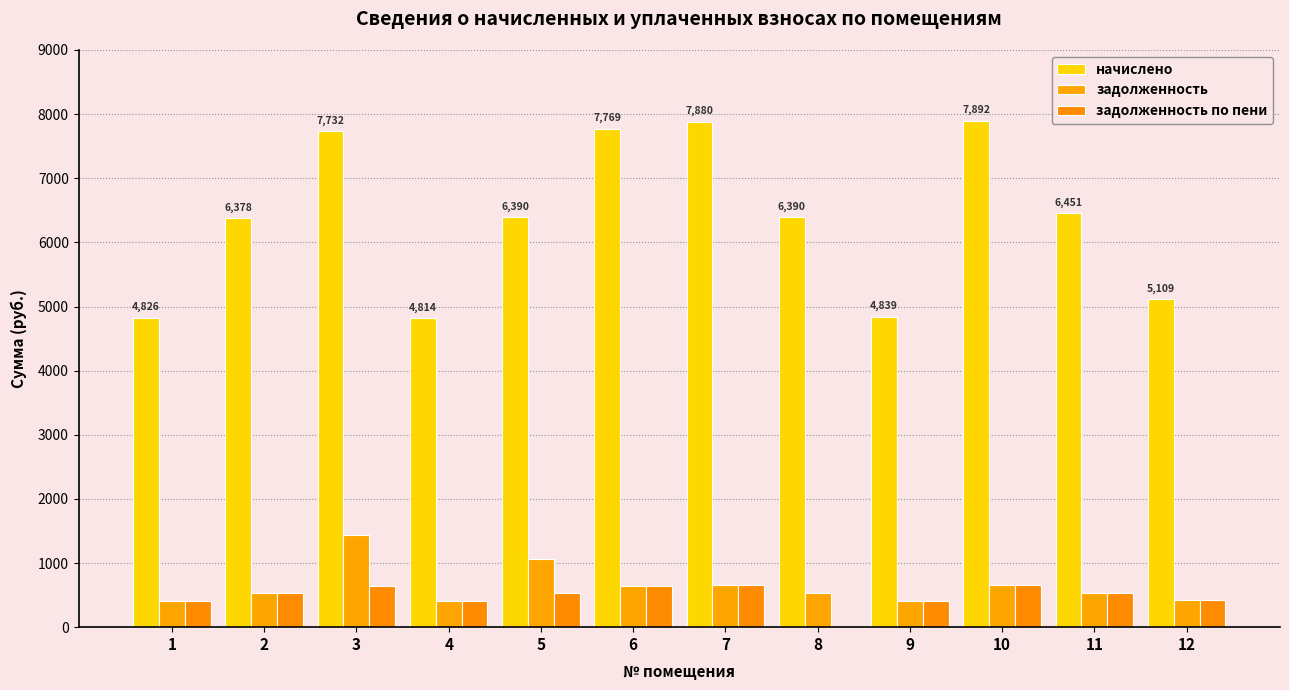

Does the chart contain stacked bars?

No